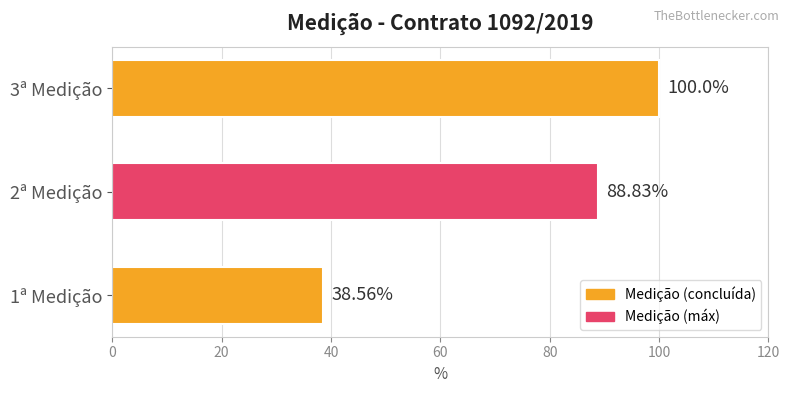

Are the bars horizontal?

Yes